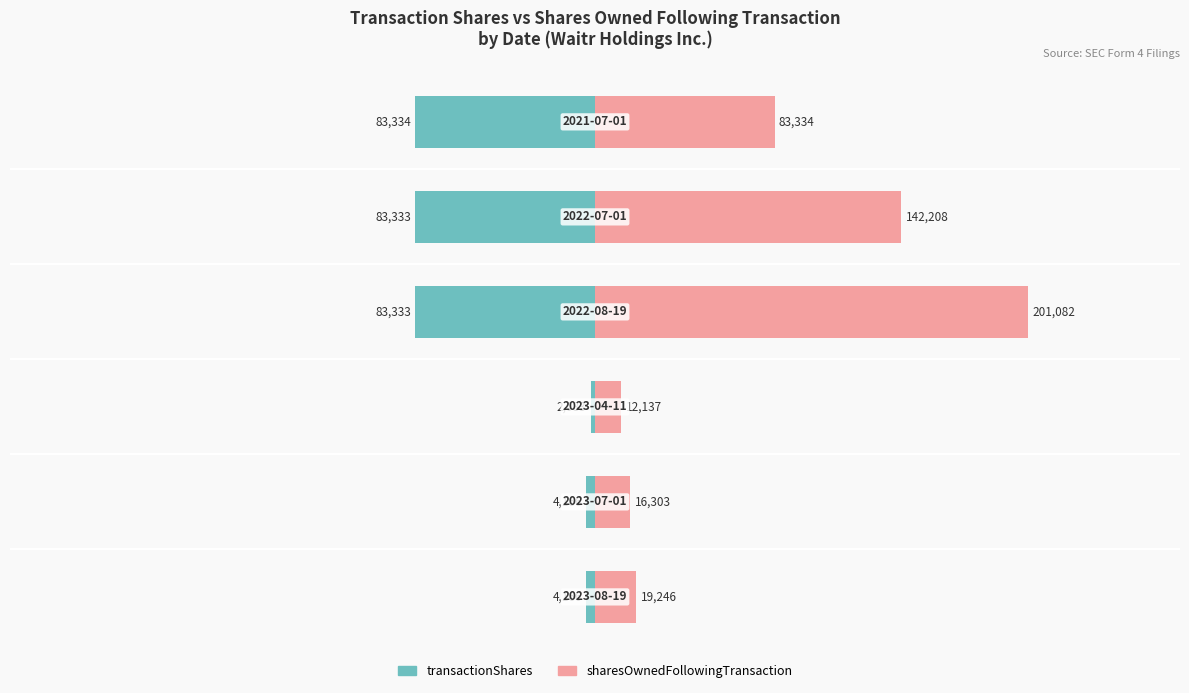

Reading left to right, extract all data points from this chart.

transactionShares: -4166	-4166	-2083	-83333	-83333	-83334
sharesOwnedFollowingTransaction: 19246	16303	12137	201082	142208	83334